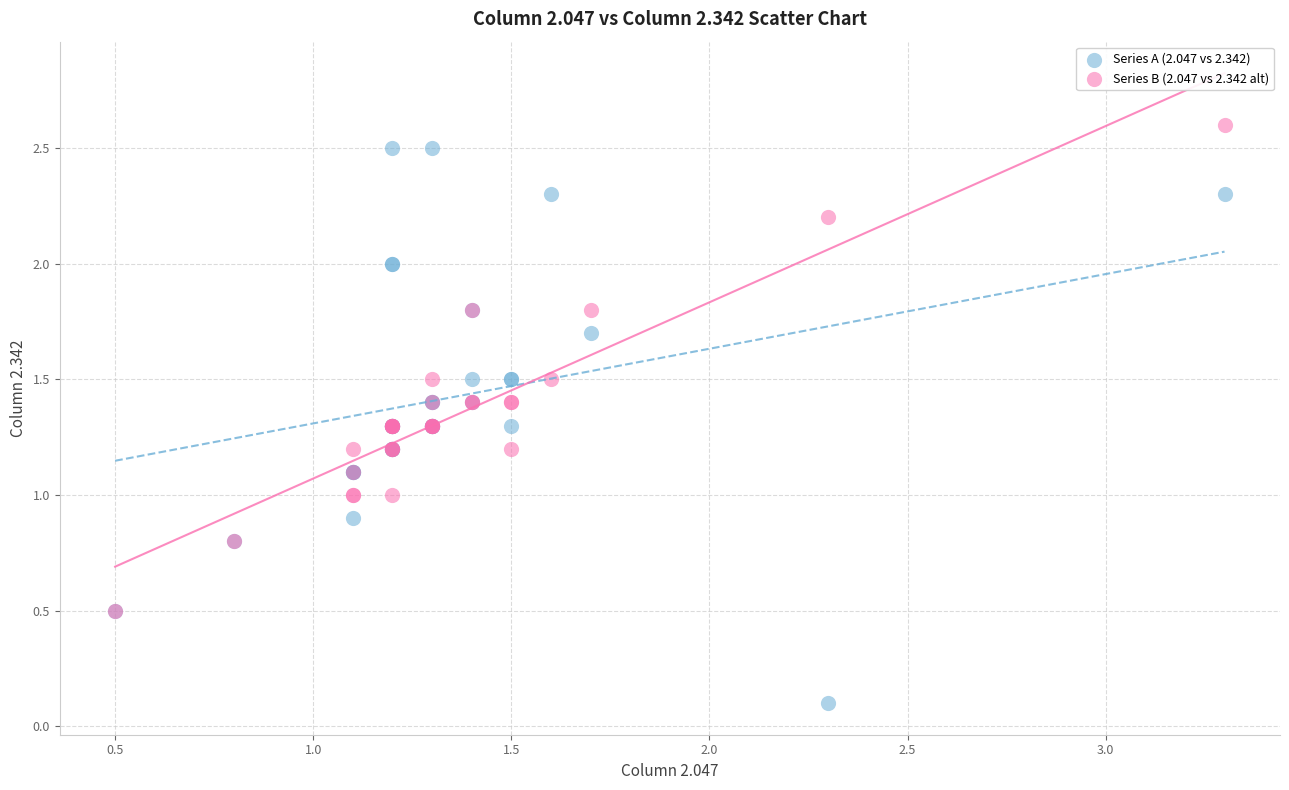

What are all the series names shown in the legend?

Series A (2.047 vs 2.342), Series B (2.047 vs 2.342 alt)